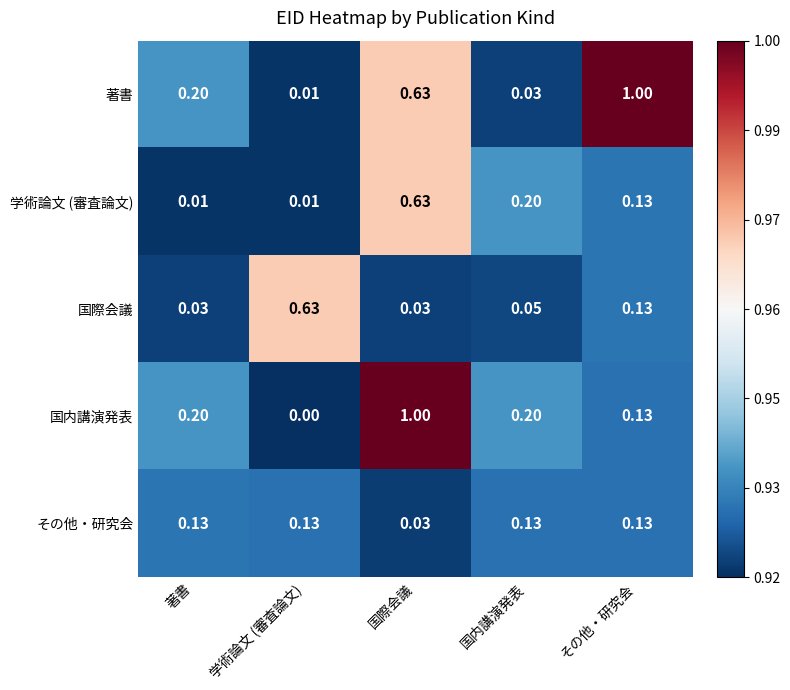

Is the value of 国際会議 at 国内講演発表 greater than the value of 学術論文 (審査論文) at 著書?

Yes